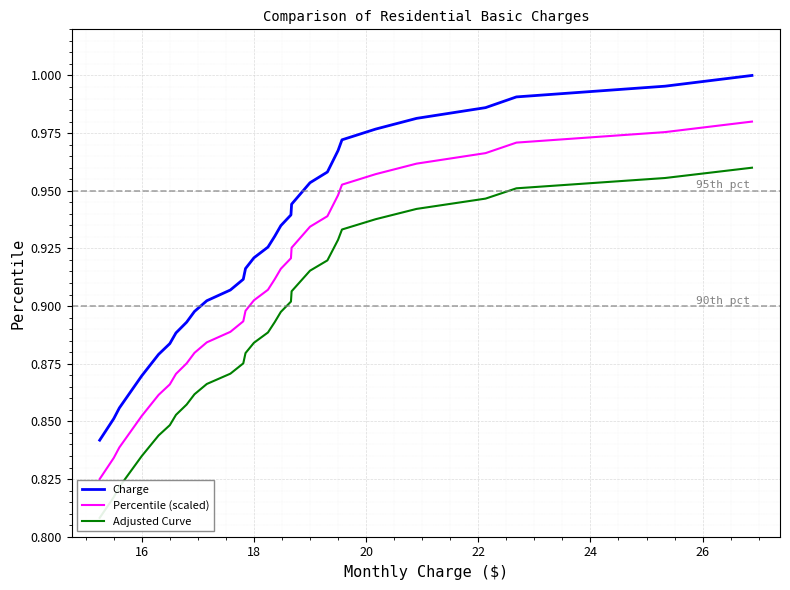

What is the average value of the Charge series?

0.9